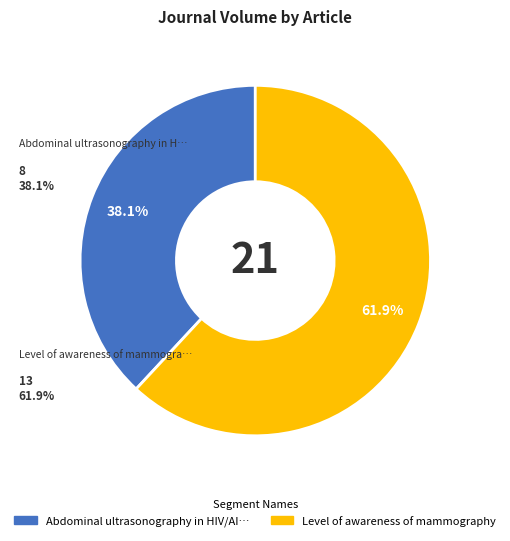

Is there any slice that represents more than half of the pie?

Yes